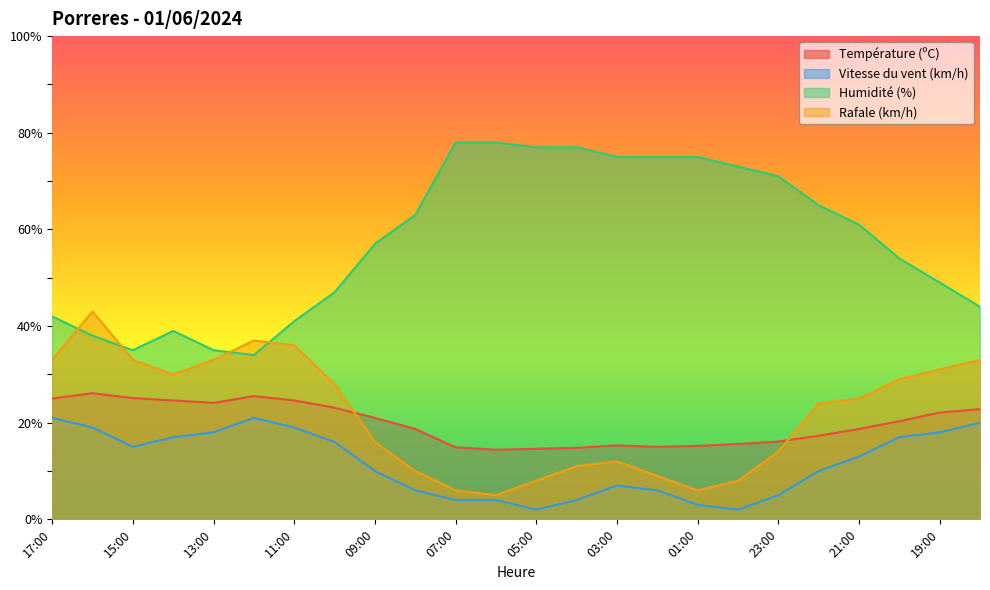

In Température (ºC), how many points are higher than both neighbors (excluding endpoints)?

3